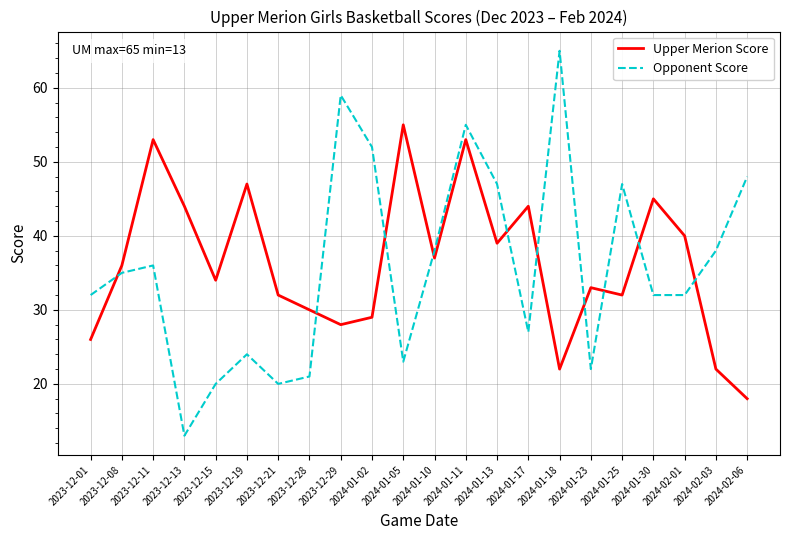

Rank the series by their maximum value, from lowest to highest.

Upper Merion Score, Opponent Score